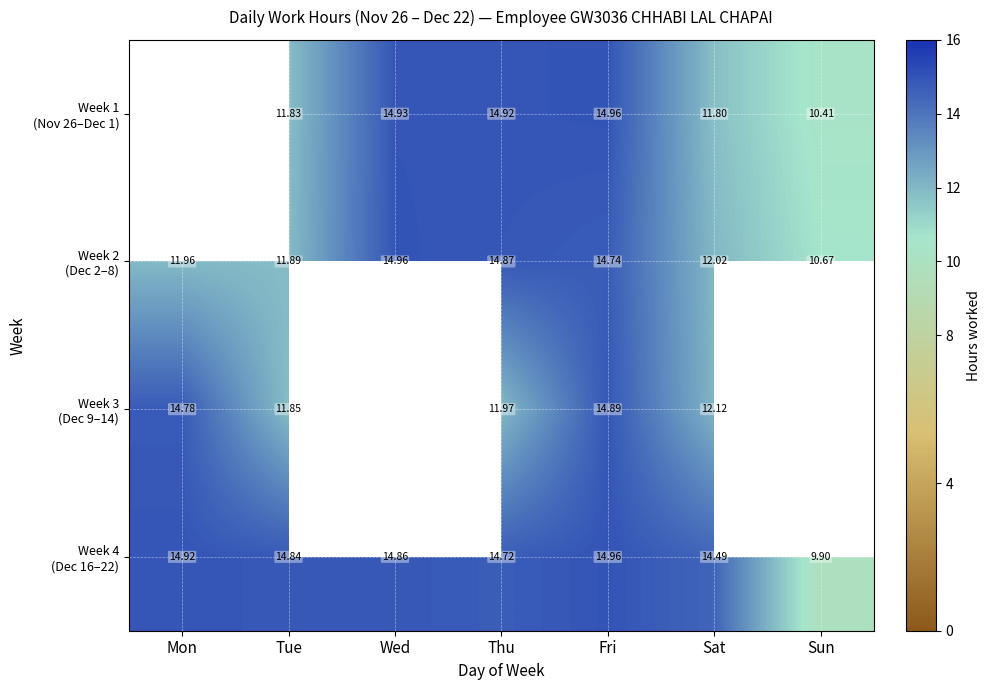

At Fri, list the series in order from largest to smallest.

Week 1 (Nov 26–Dec 1), Week 4 (Dec 16–22), Week 3 (Dec 9–14), Week 2 (Dec 2–8)